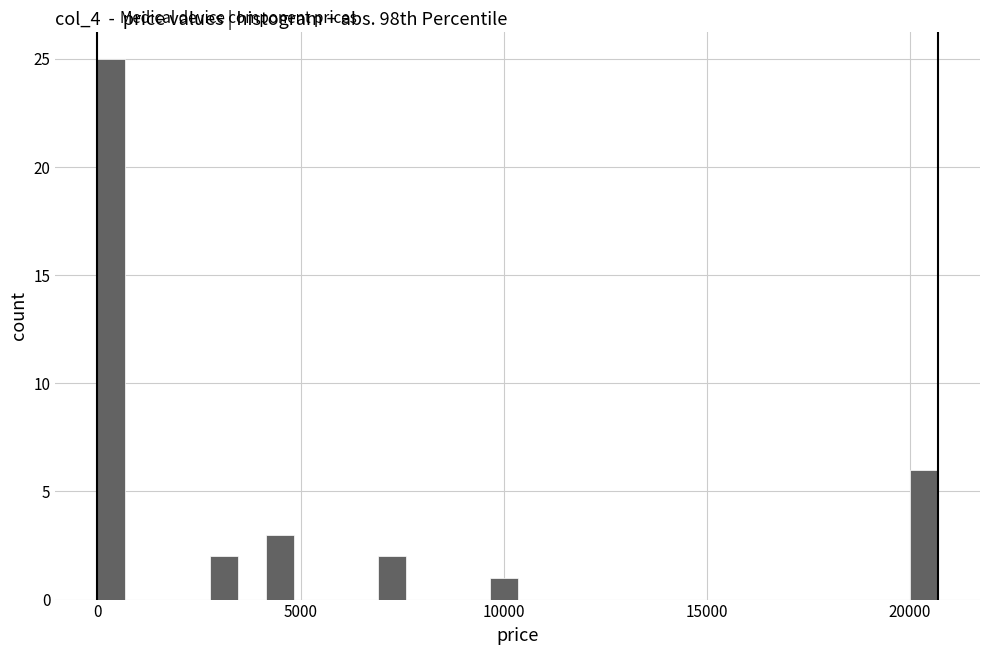

Around what value on the x-axis is the tallest bar? Give the approximate position of its centre, as read against the axis.

500